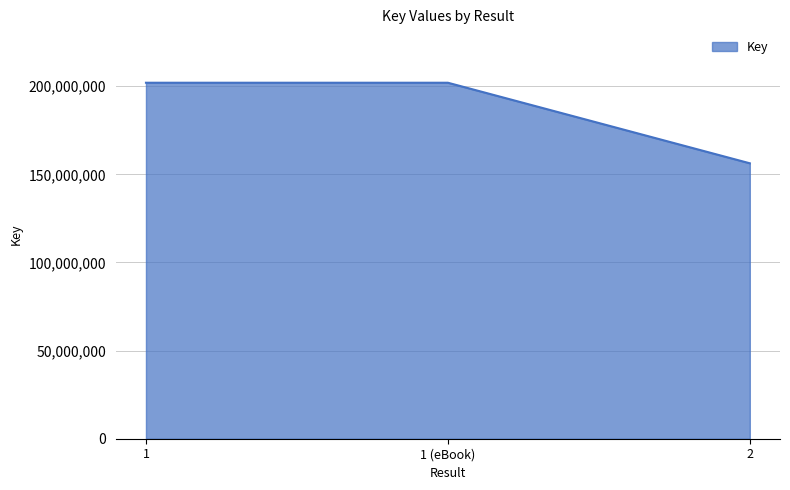

Reading left to right, transcribe all the data shown in this chart.

201963297	201963297	156262145